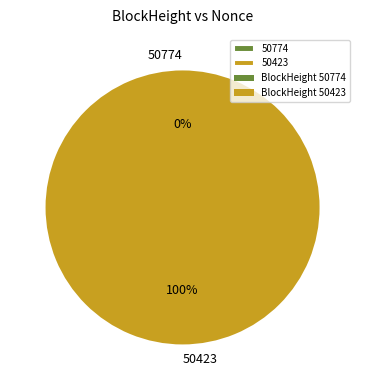

What percentage is the 50423 slice, to the nearest percent?

100%